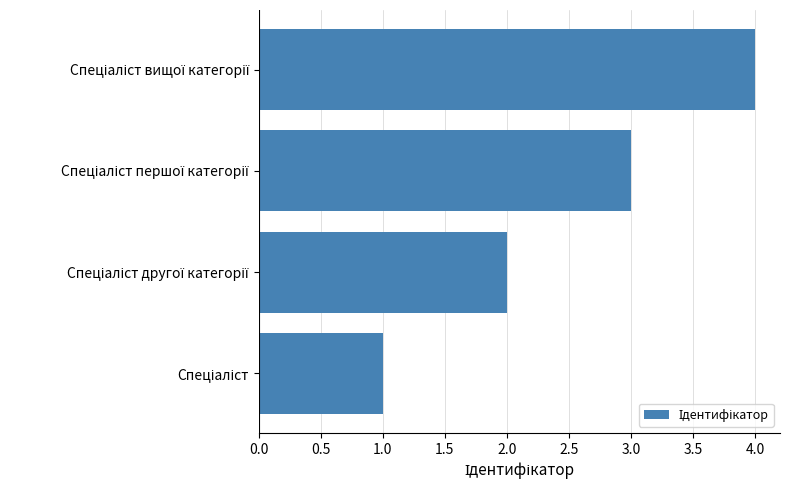

How many series are shown in this chart?

1